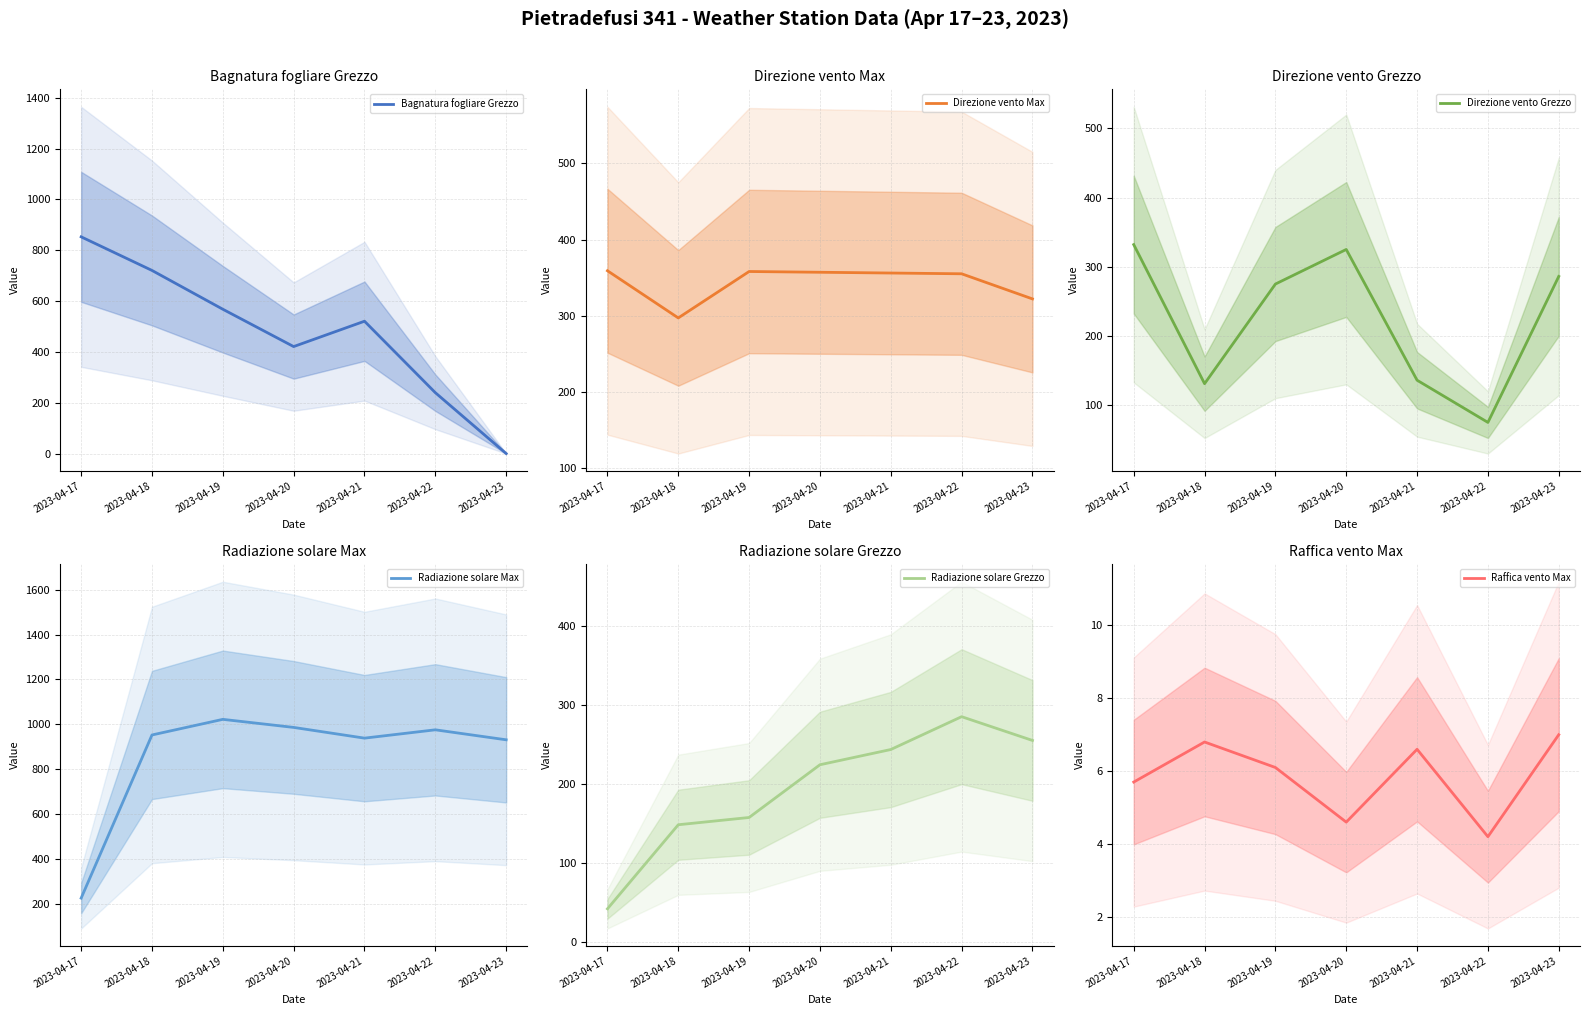

Which label corresponds to the largest value in the chart?

2023-04-19